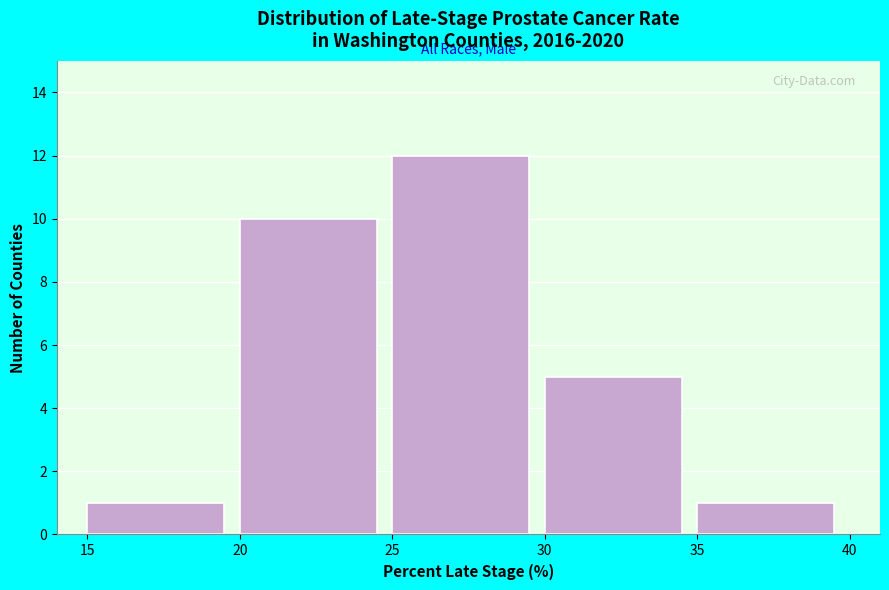

Which range on the x-axis has the tallest bar?

25 to 30